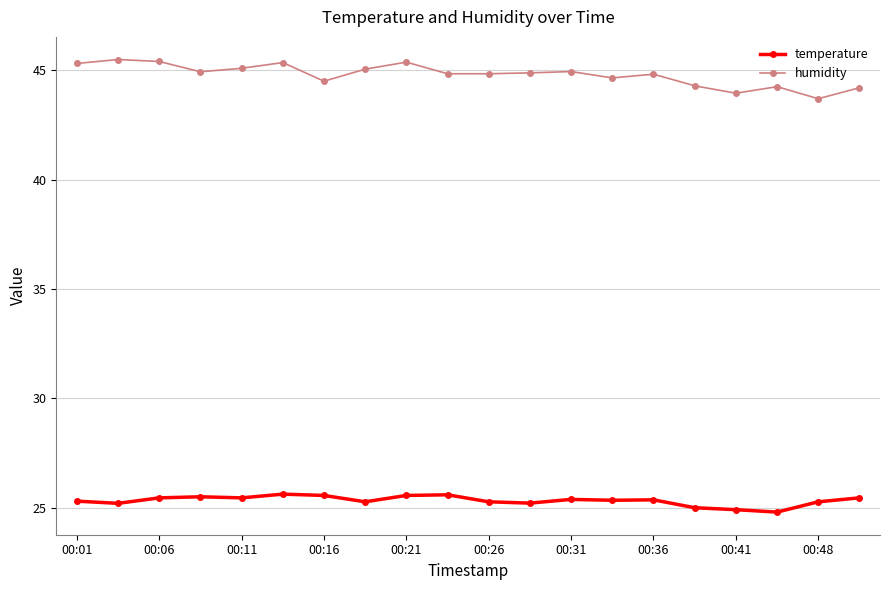

True or false: temperature has more than 2 points higher than both neighbors.

True